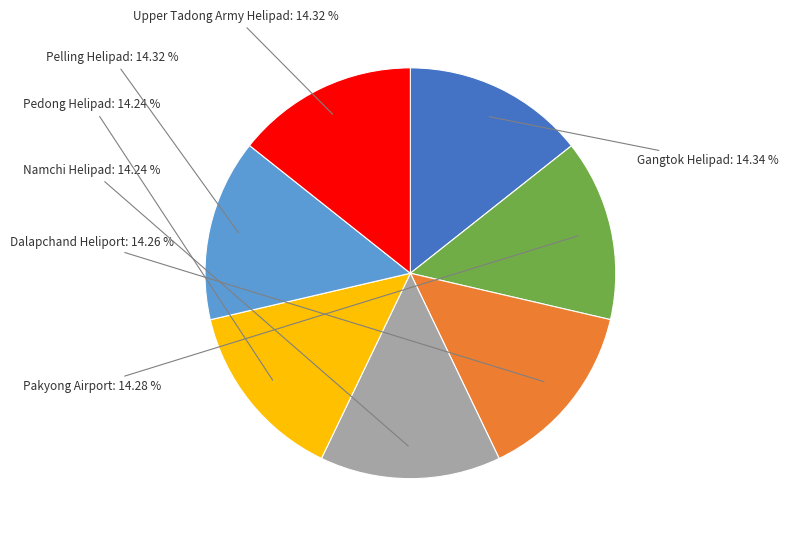

Does any single category account for the majority?

No